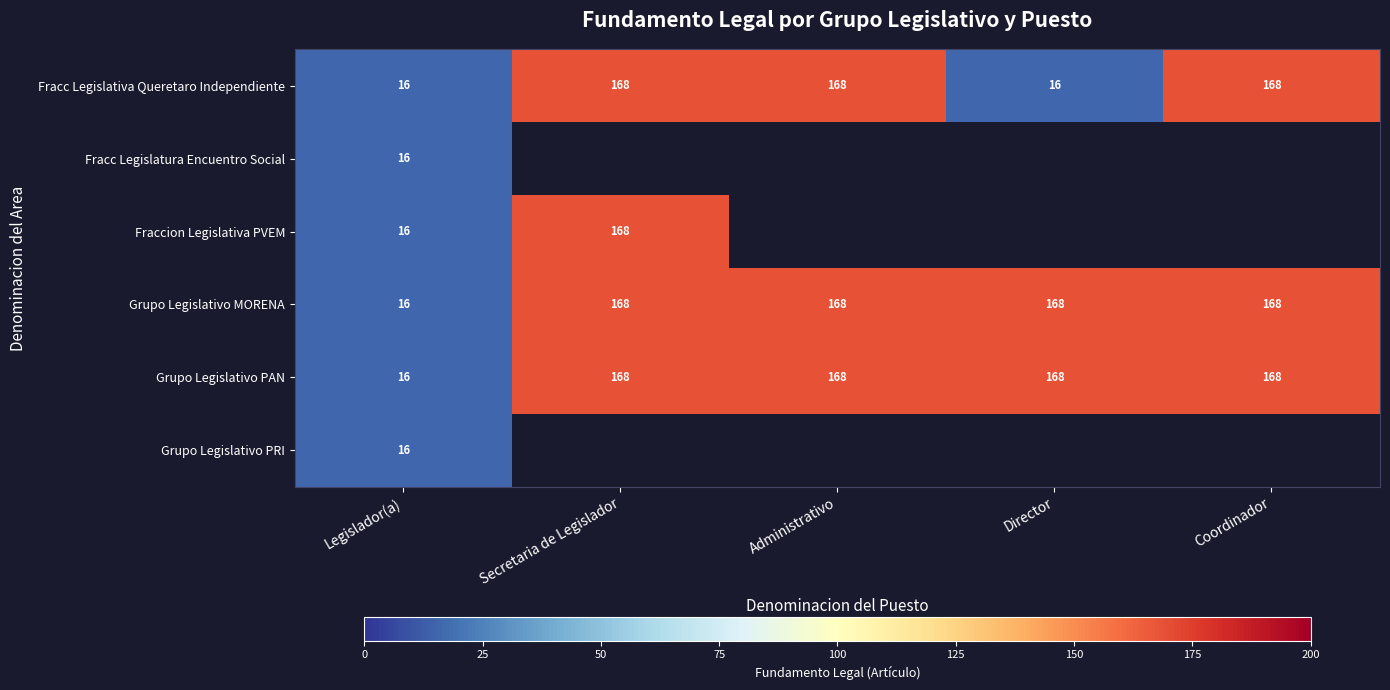

What is the difference between the maximum and minimum values in the Grupo Legislativo PAN series?

152